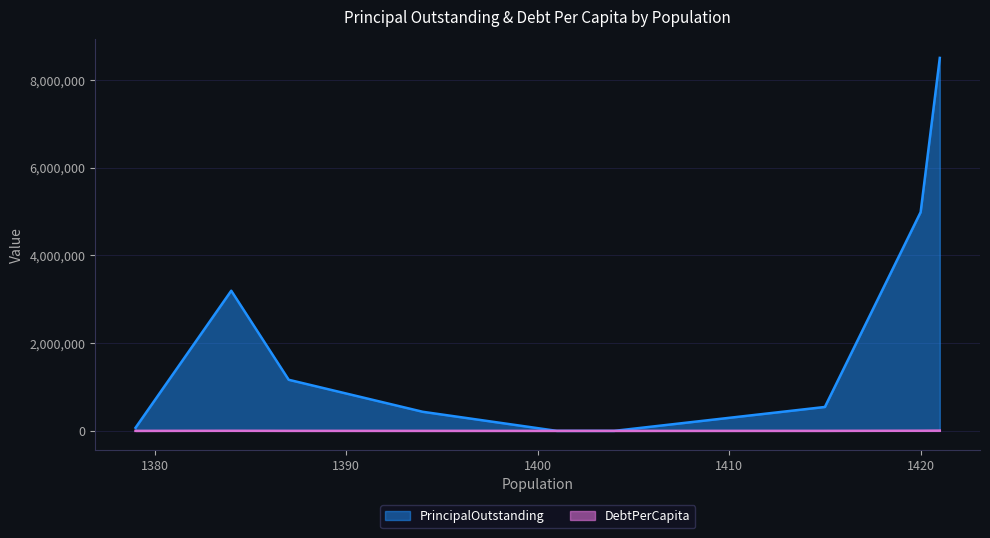

The value of PrincipalOutstanding at Hico is 1204650.4. True or false?

False